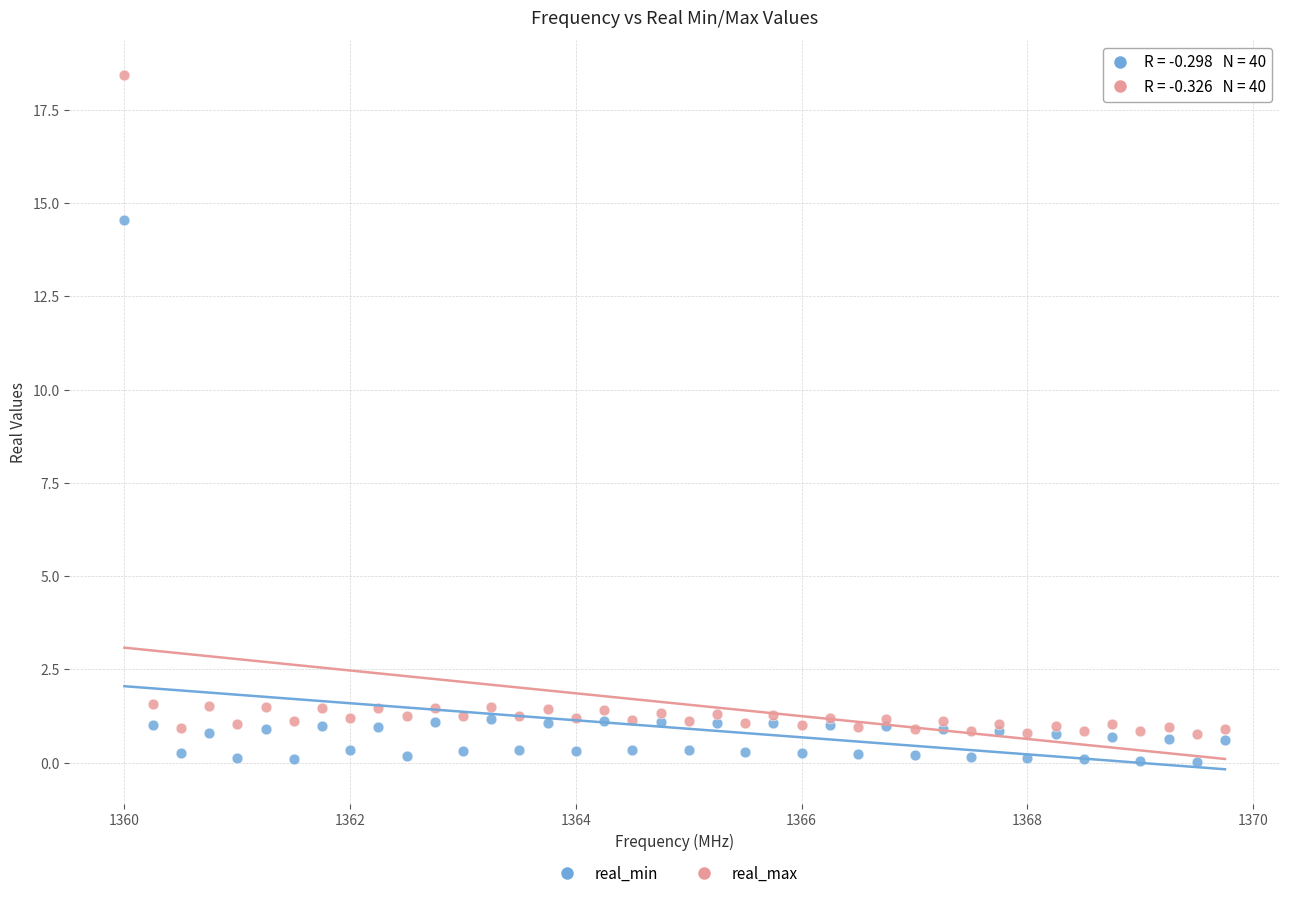

Which series contains the highest Y value?

real_max